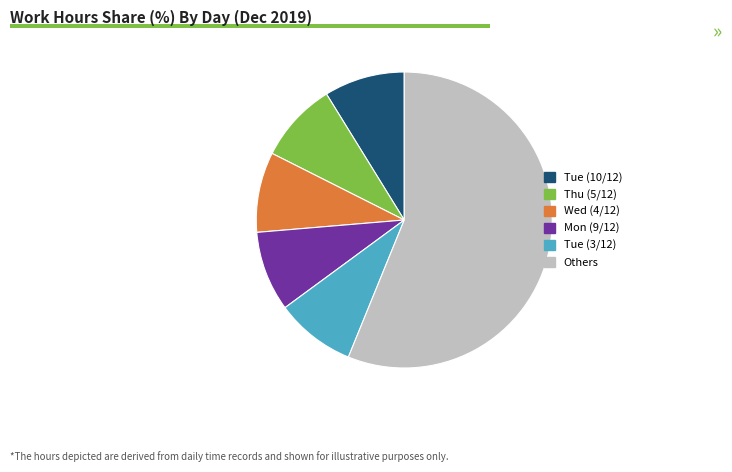

Is there a majority slice in this chart?

Yes